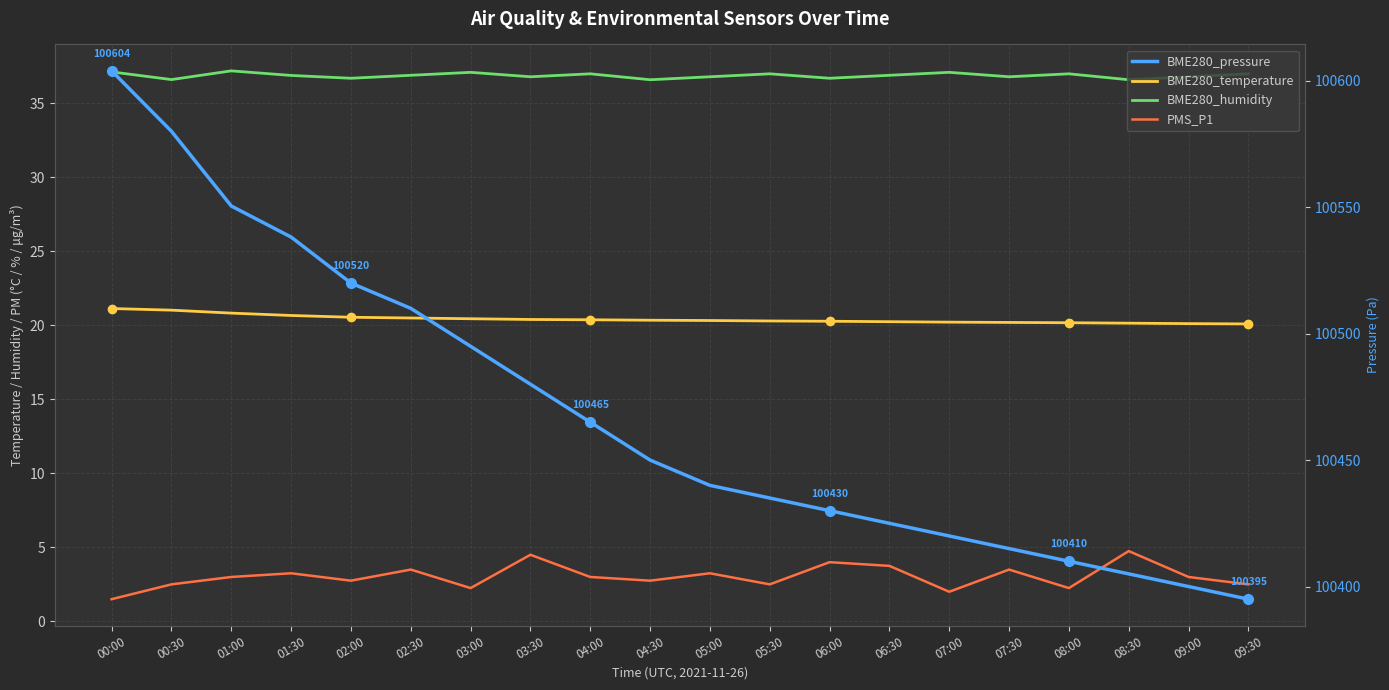

True or false: BME280_pressure and BME280_humidity intersect in this chart.

False